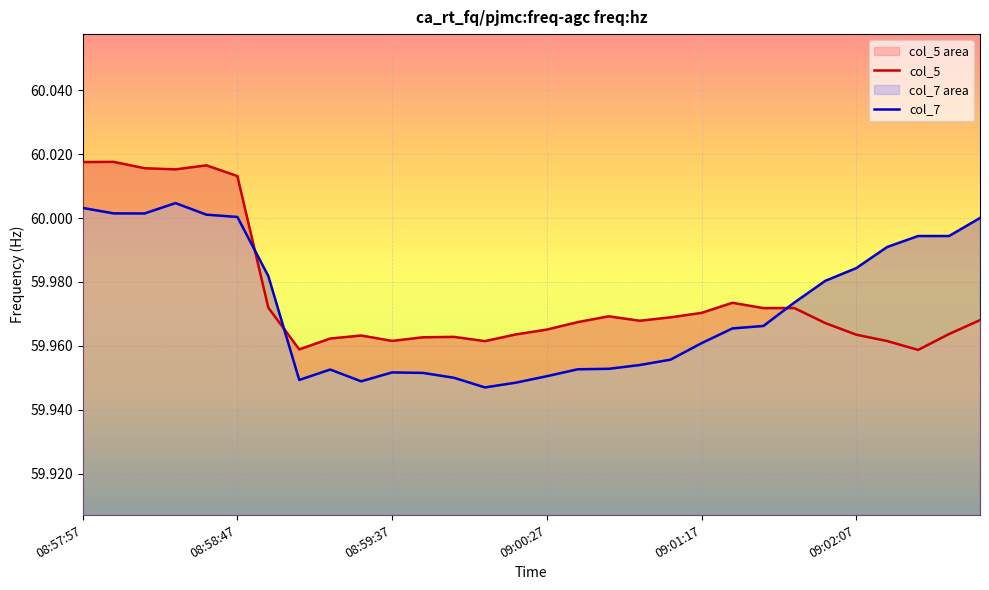

Which has a higher value, 18 or 08:59:37?

08:59:37